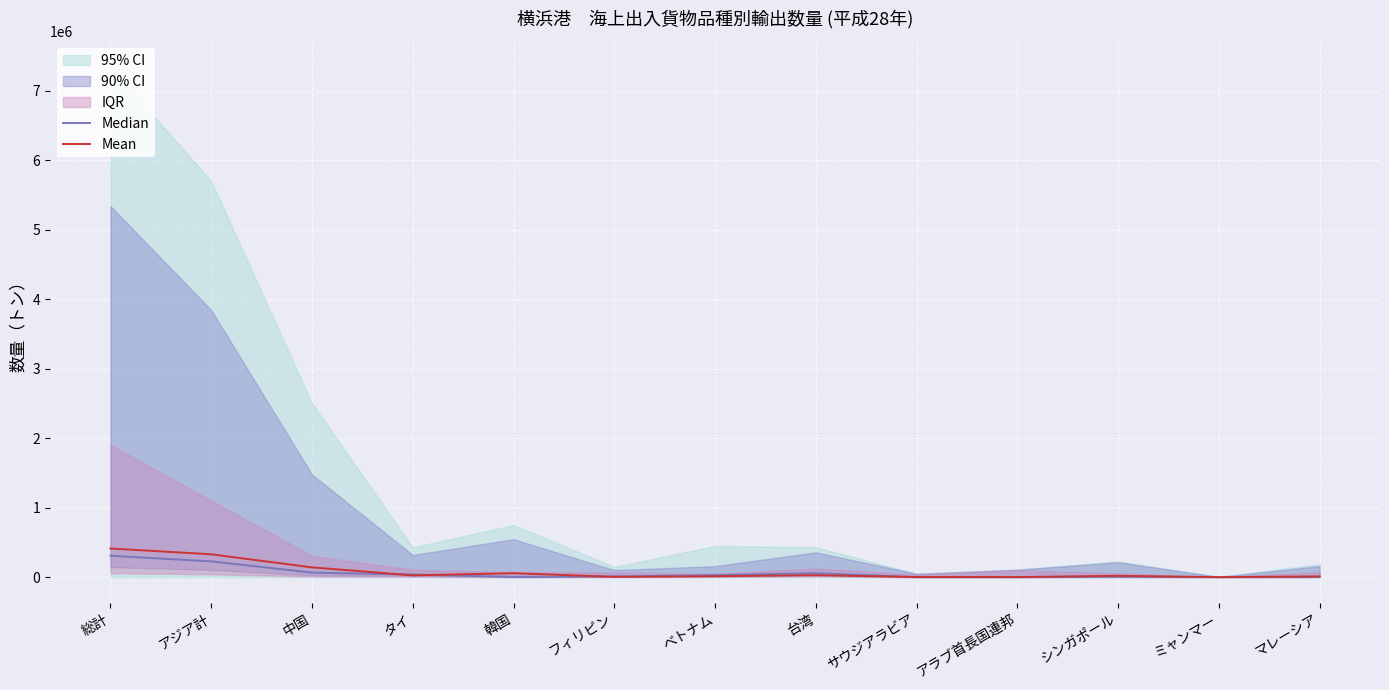

The Median series shows 37388.0 at タイ. True or false?

True